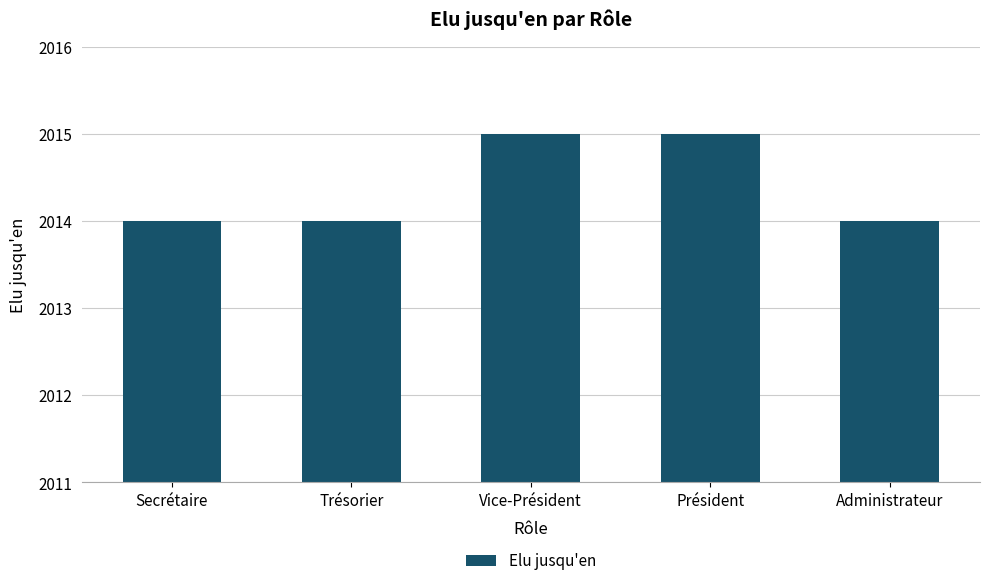

What is the greatest value displayed?

2015